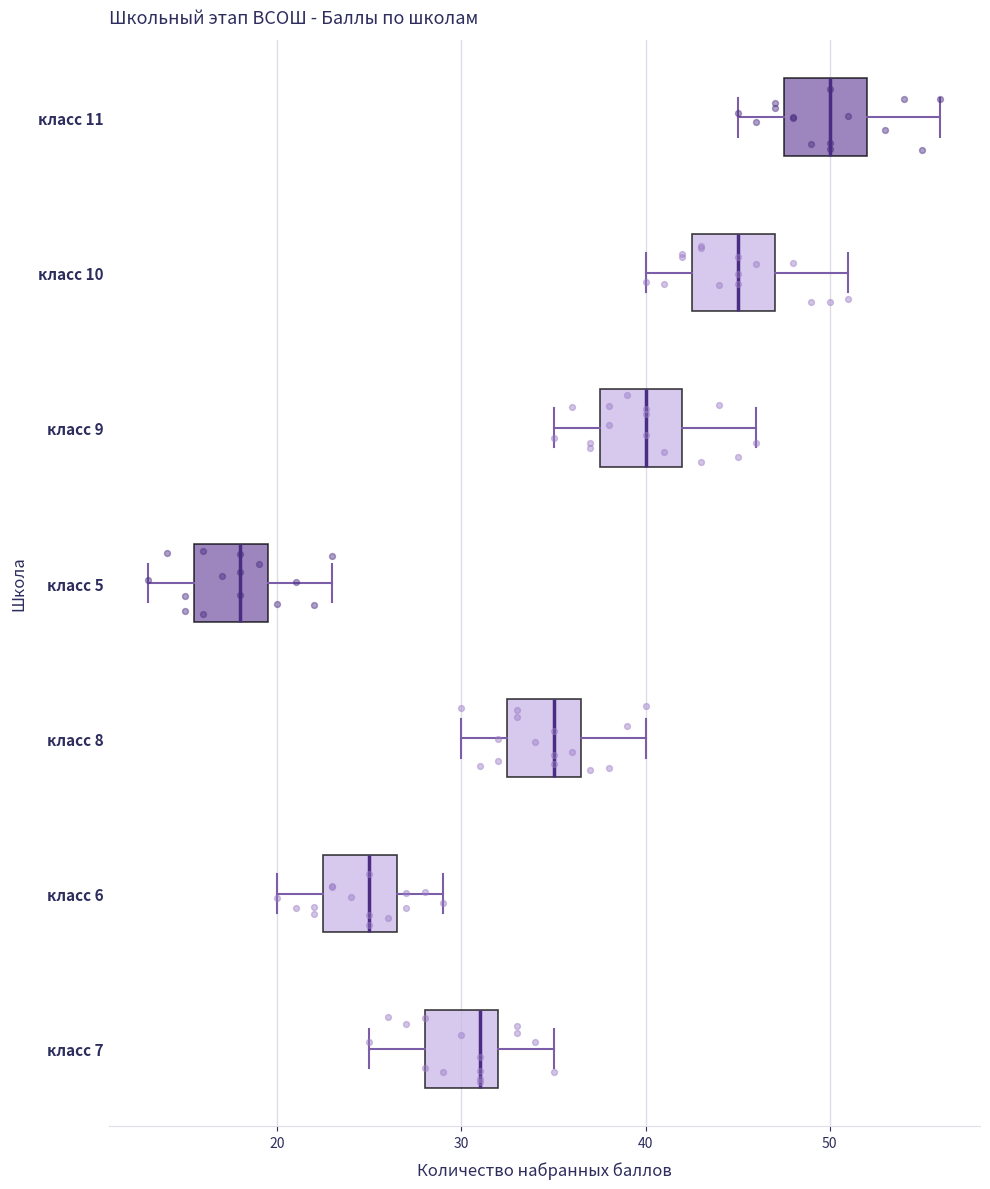

Which box has the furthest to the left median line?

класс 5